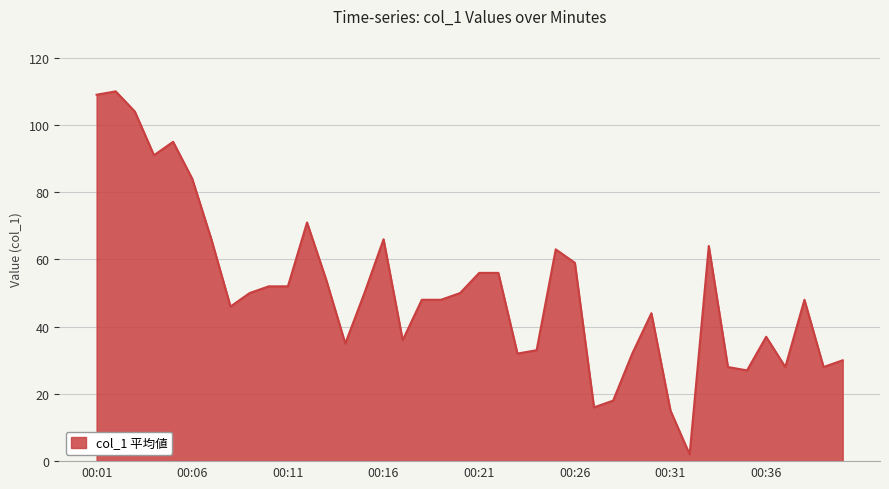

What is the maximum value shown in the chart?

110